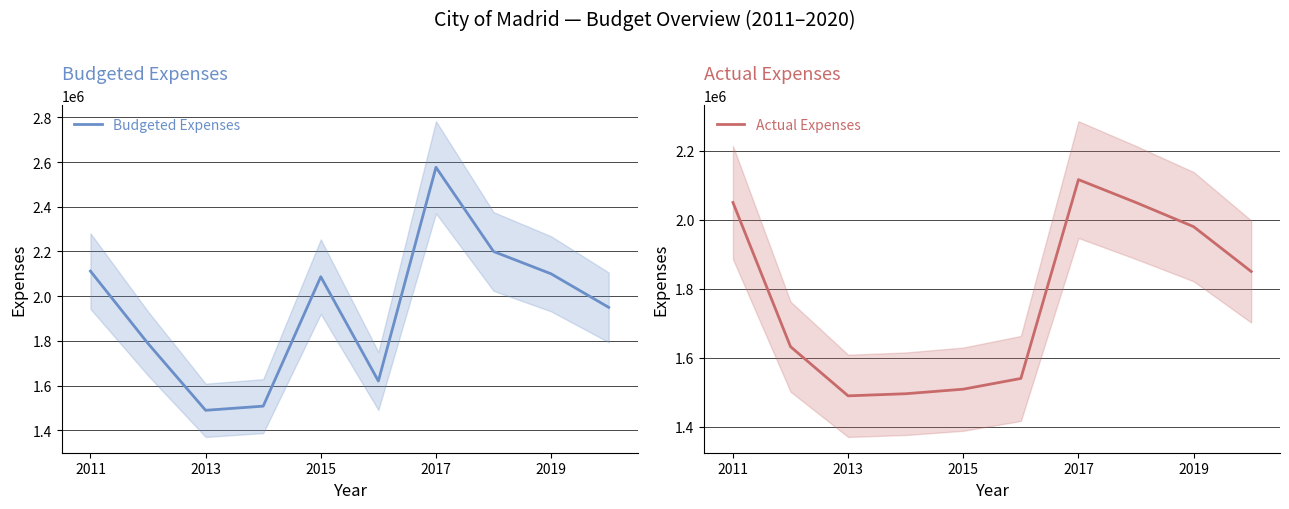

The value of Budgeted Expenses at 2015 is 2086960.0. True or false?

True